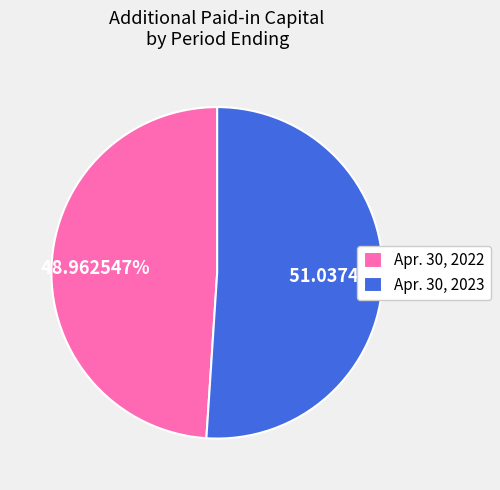

What is the ratio of the value at Apr. 30, 2022 to the value at Apr. 30, 2023?

1.0